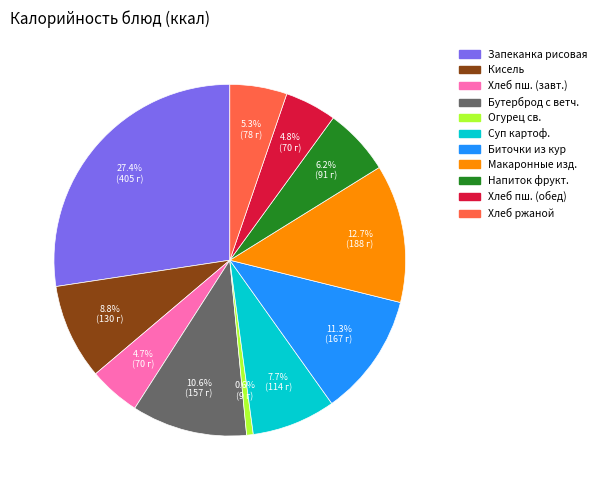

Is there a majority slice in this chart?

No